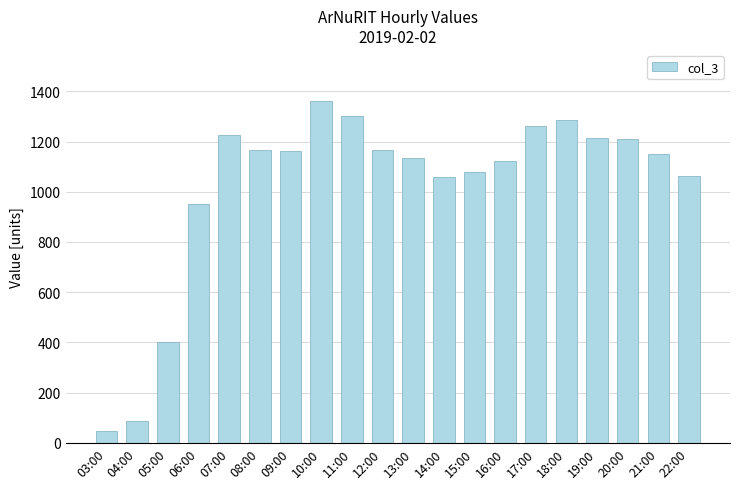

How many distinct data groups are displayed?

1